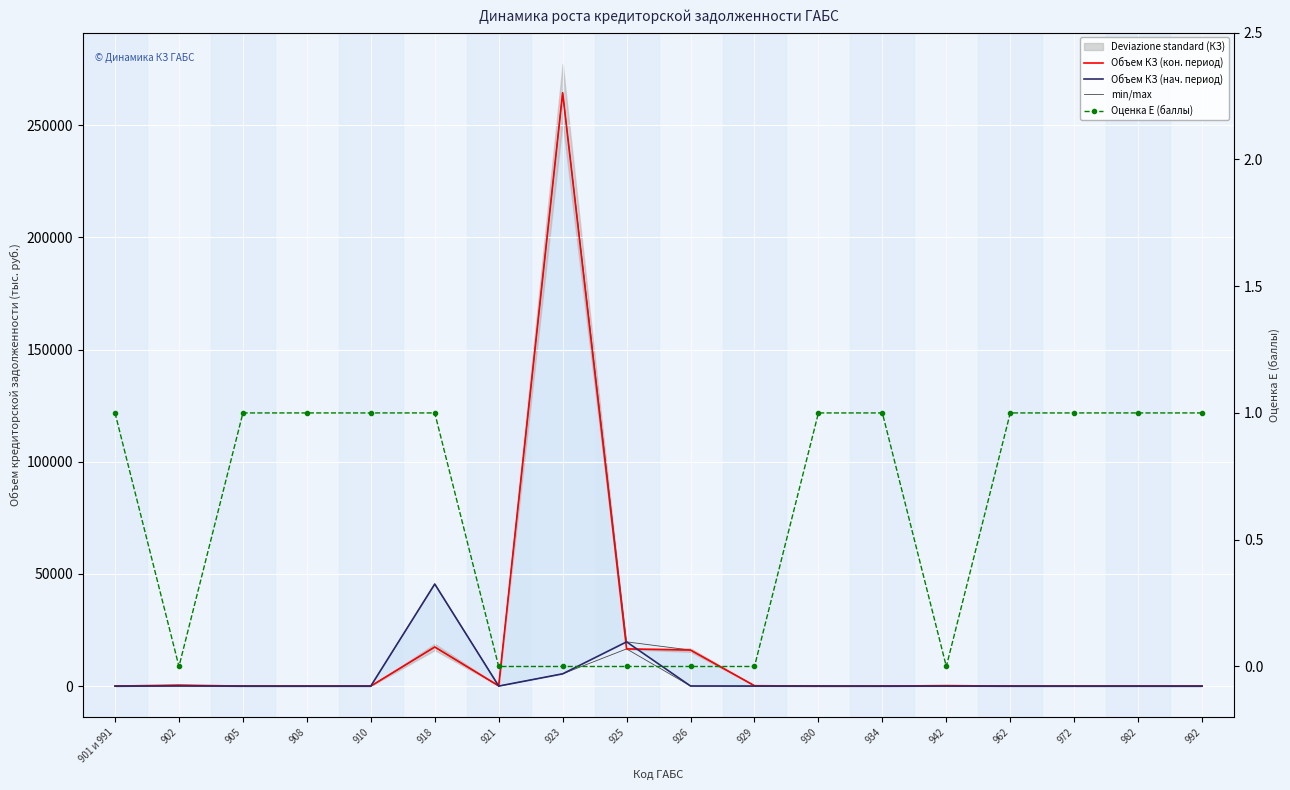

What is the label of the 10th point from the right?

925